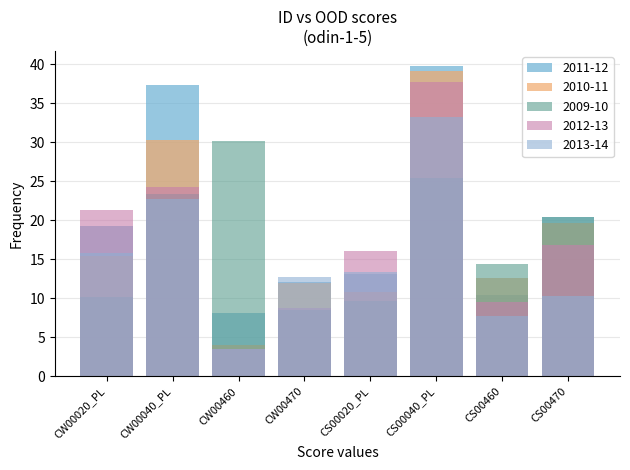

What is the minimum value for 2012-13?

3.5